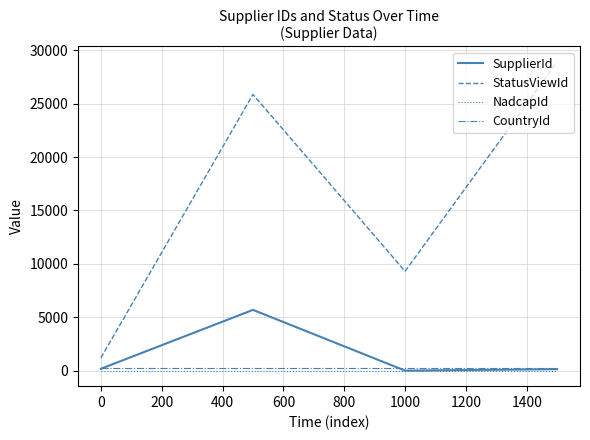

What is the maximum value for SupplierId?

5696